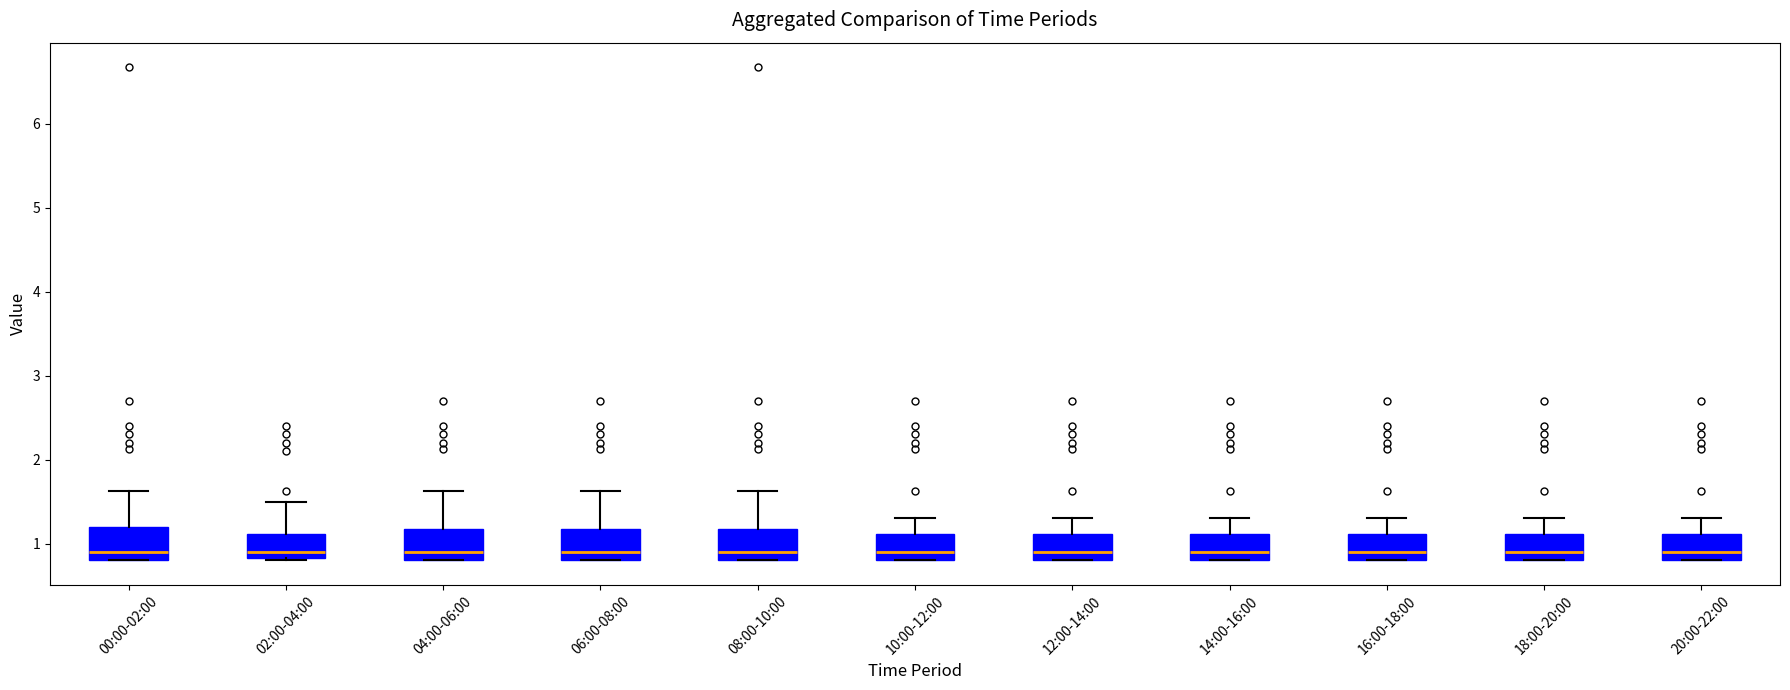

Reading left to right, transcribe this box plot: for each box, give where its median line is, the range the box spans, and where its two whiskers end, as read against the y-axis. The values are not printed on the chart, so give them approximately, as read against the axis.

00:00-02:00: median 0.9, box 0.8 to 1.2, whiskers 0.8 to 1.6
02:00-04:00: median 0.9, box 0.8 to 1.1, whiskers 0.8 to 1.5
04:00-06:00: median 0.9, box 0.8 to 1.2, whiskers 0.8 to 1.6
06:00-08:00: median 0.9, box 0.8 to 1.2, whiskers 0.8 to 1.6
08:00-10:00: median 0.9, box 0.8 to 1.2, whiskers 0.8 to 1.6
10:00-12:00: median 0.9, box 0.8 to 1.1, whiskers 0.8 to 1.3
12:00-14:00: median 0.9, box 0.8 to 1.1, whiskers 0.8 to 1.3
14:00-16:00: median 0.9, box 0.8 to 1.1, whiskers 0.8 to 1.3
16:00-18:00: median 0.9, box 0.8 to 1.1, whiskers 0.8 to 1.3
18:00-20:00: median 0.9, box 0.8 to 1.1, whiskers 0.8 to 1.3
20:00-22:00: median 0.9, box 0.8 to 1.1, whiskers 0.8 to 1.3